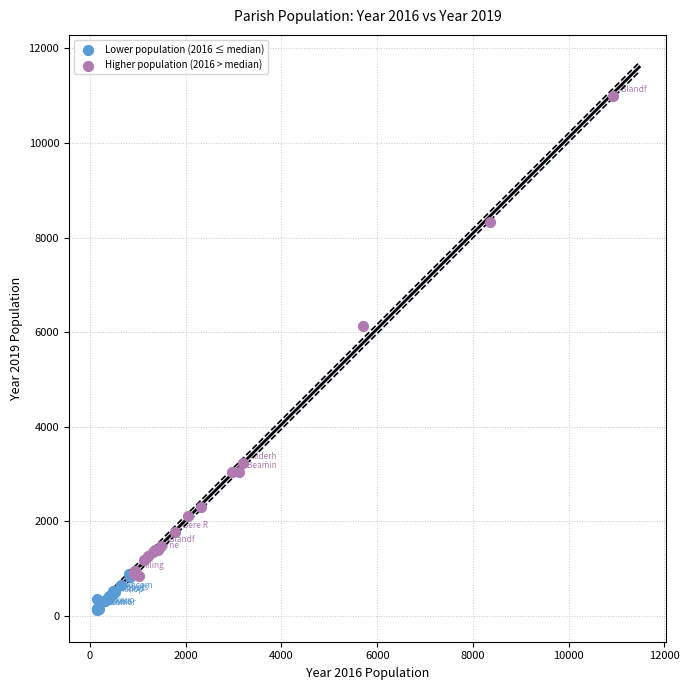

Which series reaches the maximum Y coordinate?

Higher population (2016 > median)